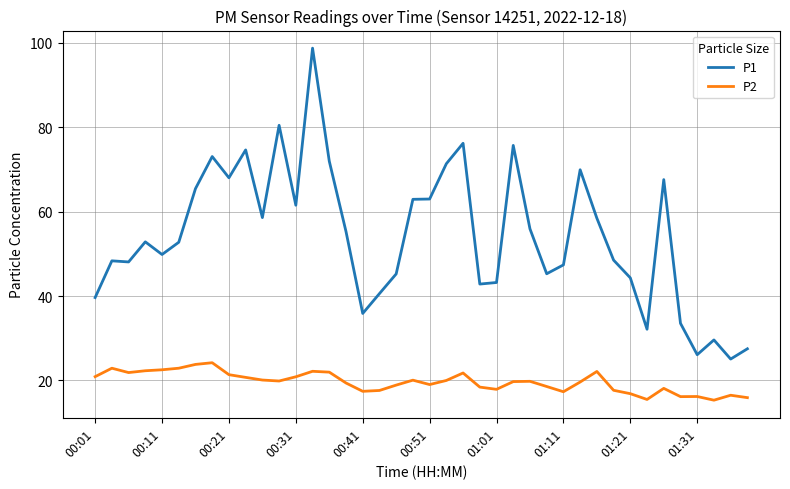

What is the difference between the maximum and minimum values in the P1 series?

73.6